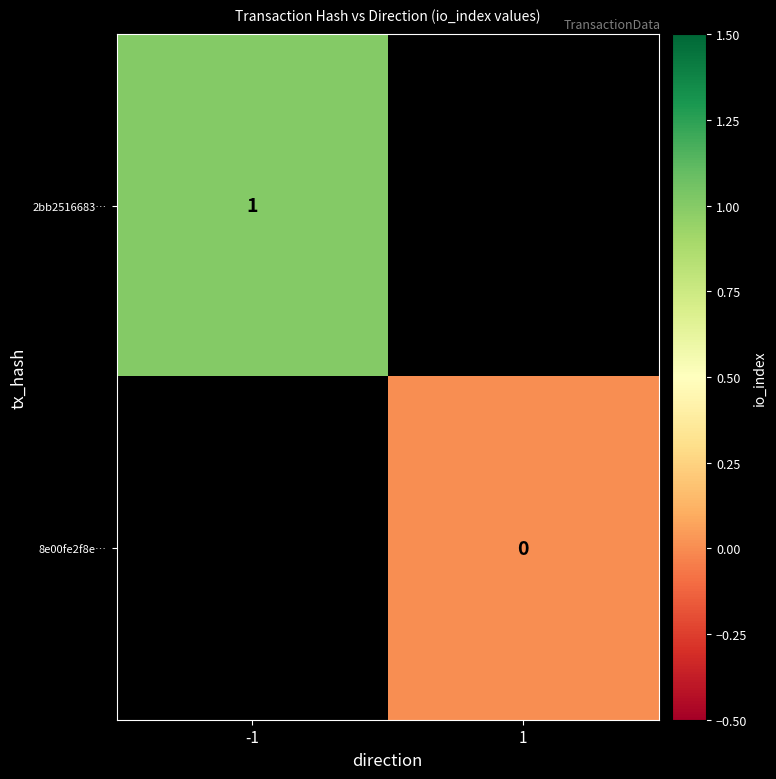

Is the value of 2bb2516683… at -1 greater than the value of 8e00fe2f8e… at 1?

Yes